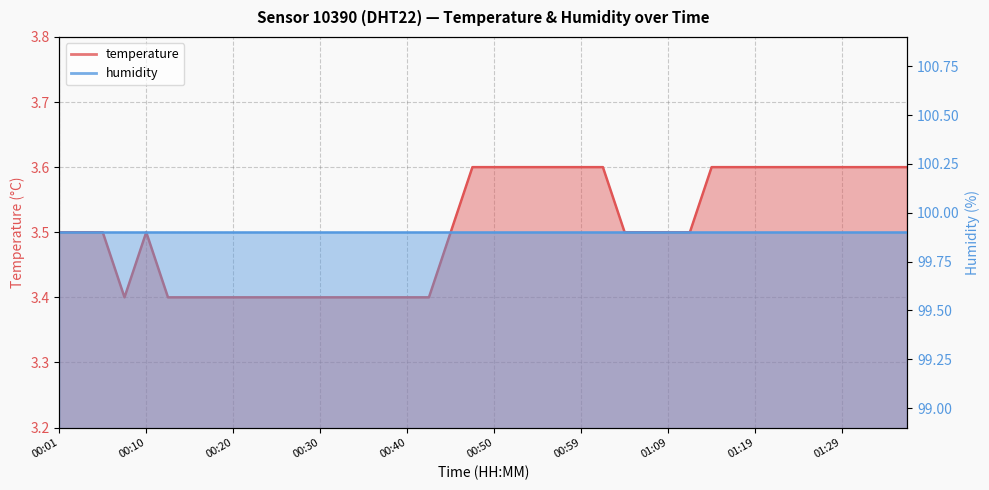

Where is the first local maximum?

00:10